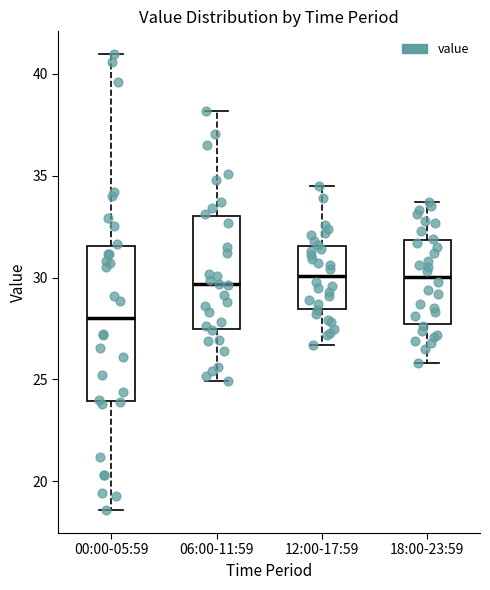

Reading left to right, read every box against the y-axis: the position of its median line, the range the box covers, and the ends of its whiskers. The values are not printed on the chart, so give them approximately, as read against the axis.

00:00-05:59: median 28.0, box 24.0 to 31.5, whiskers 18.5 to 41.0
06:00-11:59: median 29.5, box 27.5 to 33.0, whiskers 25.0 to 38.0
12:00-17:59: median 30.0, box 28.5 to 31.5, whiskers 26.5 to 34.5
18:00-23:59: median 30.0, box 27.5 to 32.0, whiskers 26.0 to 33.5